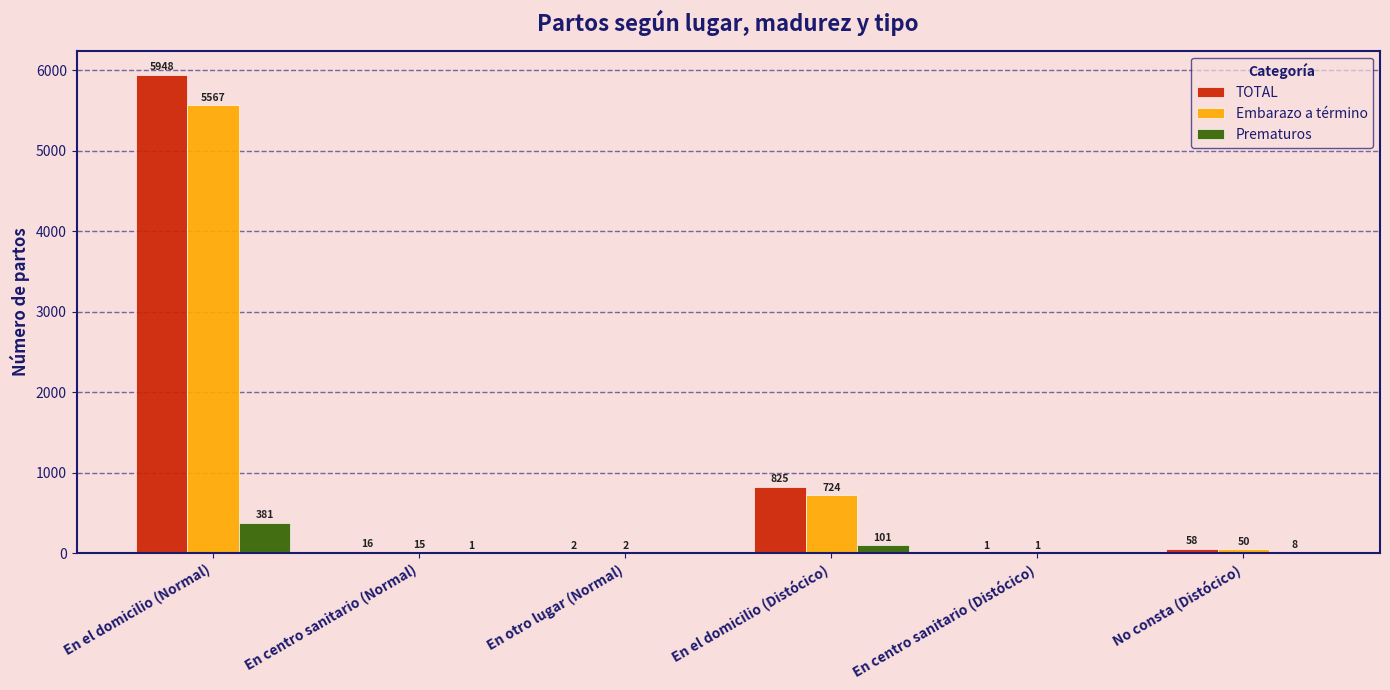

What is the total value across all series at En el domicilio (Distócico)?

1650